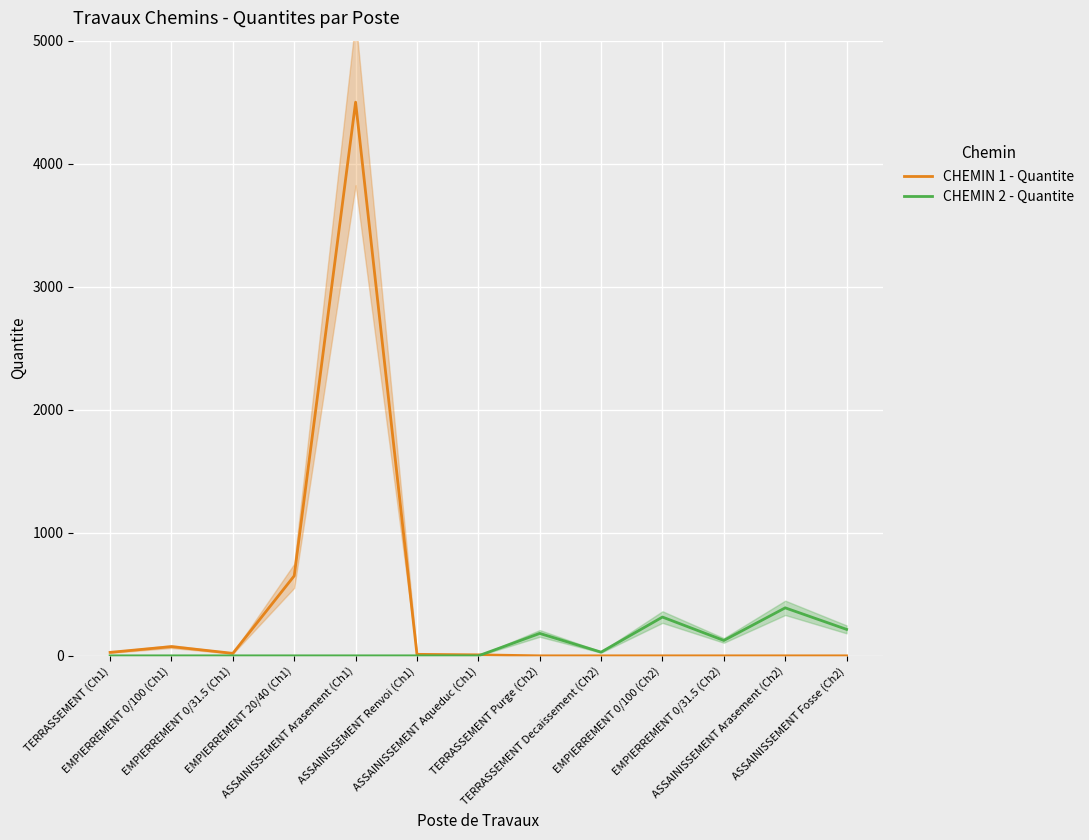

What is the maximum value for CHEMIN 2 - Quantite?

390